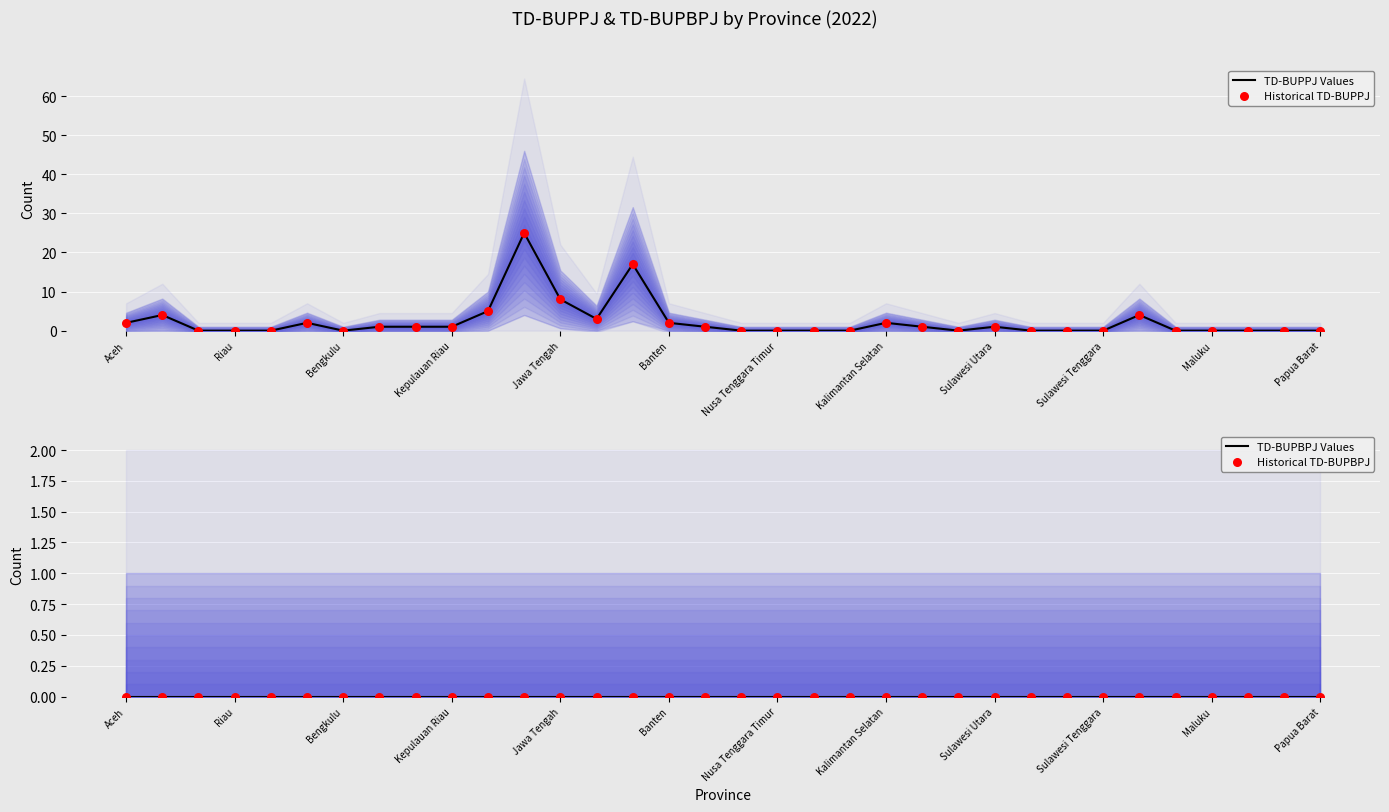

Which series has the largest total across all categories?

TD-BUPPJ Values